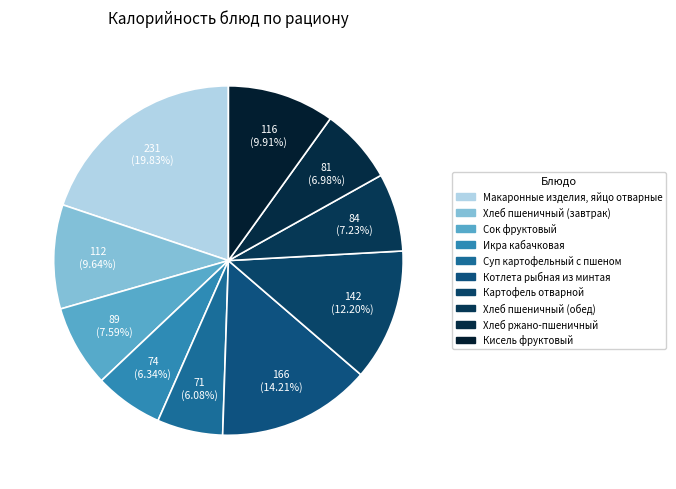

Which category has the biggest portion of the pie?

Макаронные изделия, яйцо отварные